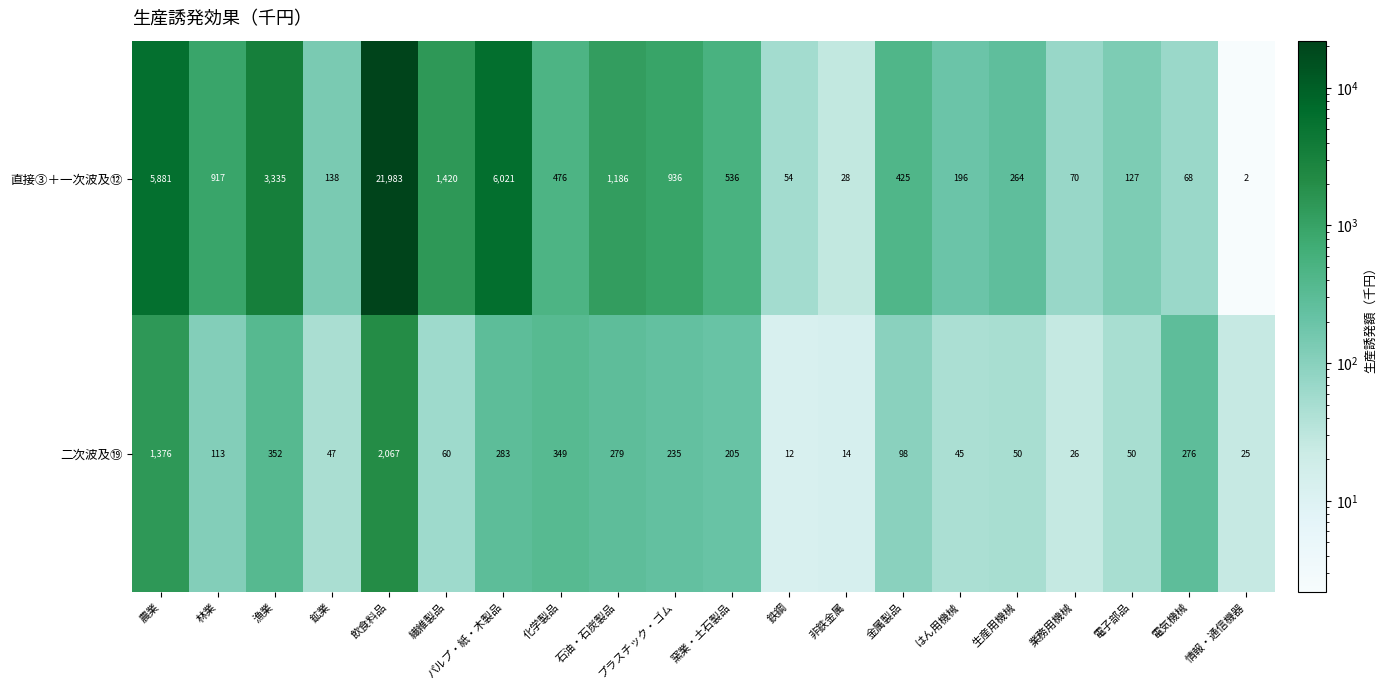

What is the approximate value of 直接③＋一次波及⑫ at はん用機械, to the nearest 10?

200